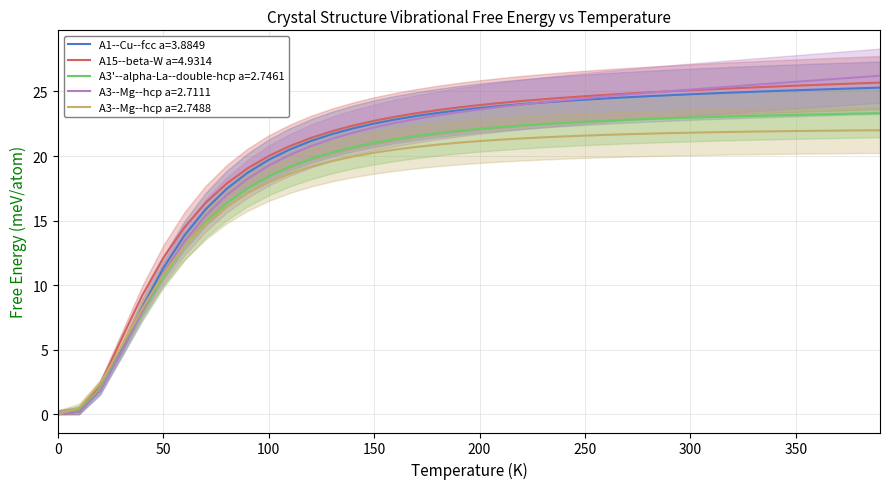

Where is A3--Mg--hcp a=2.7111 nearest to the value 13?

60.0